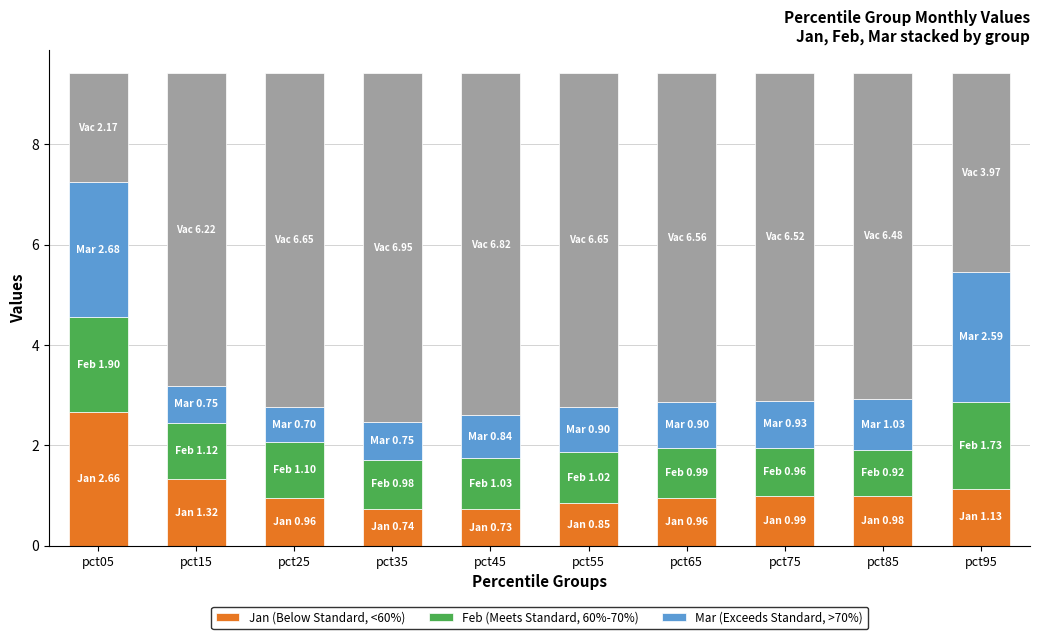

What is the total value across all series at pct85?

9.4